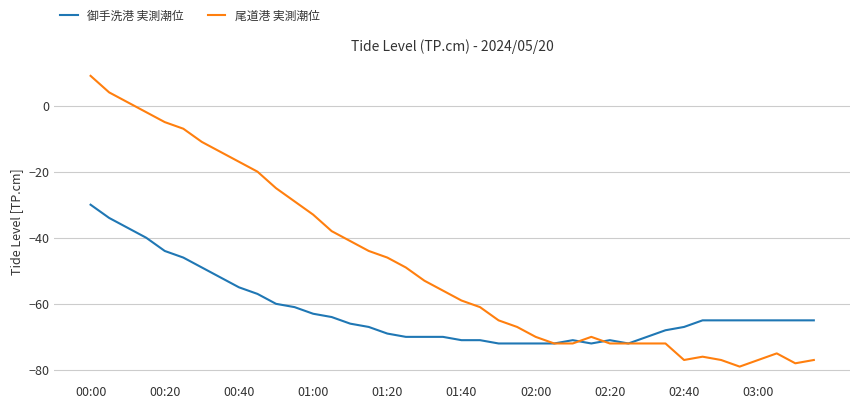

List the series in order of their peak value, lowest first.

御手洗港 実測潮位, 尾道港 実測潮位